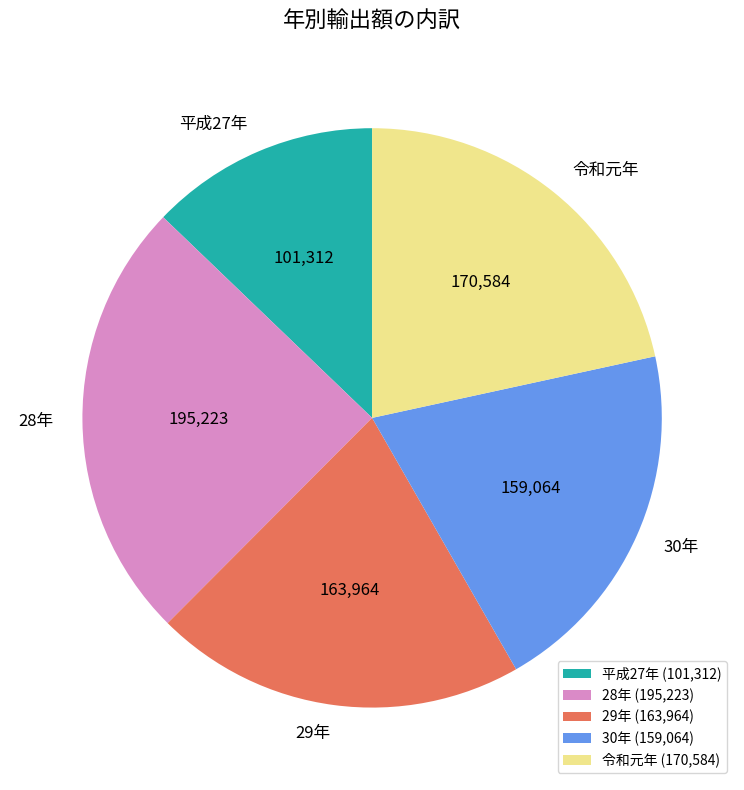

Is there any slice that represents more than half of the pie?

No